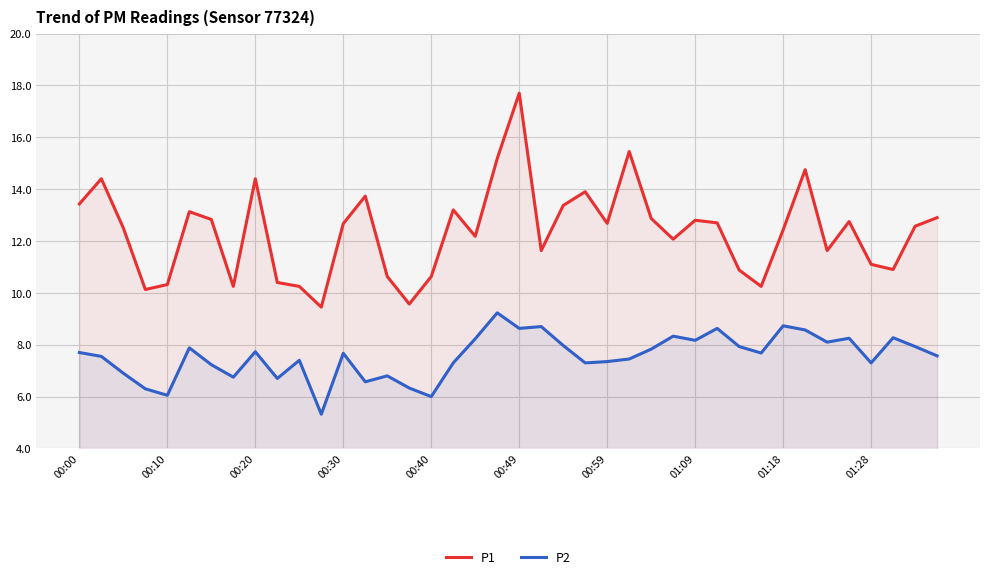

What are all the series names shown in the legend?

P1, P2